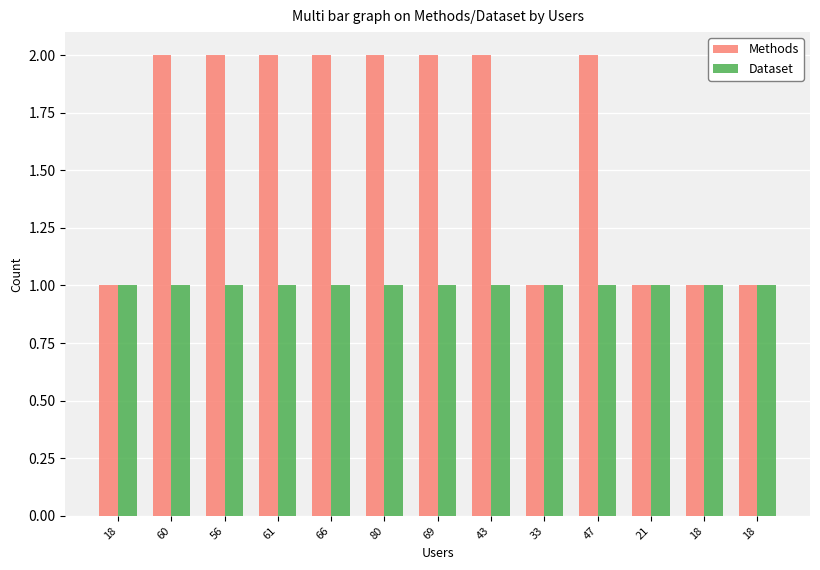

Which category has the highest value across all series?

60